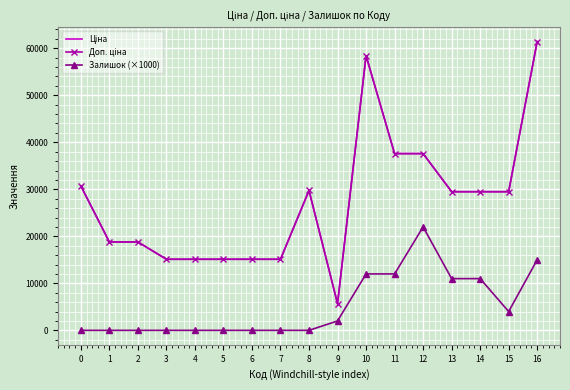

Is the value of Залишок (×1000) at 14 greater than the value of Ціна at 1?

No